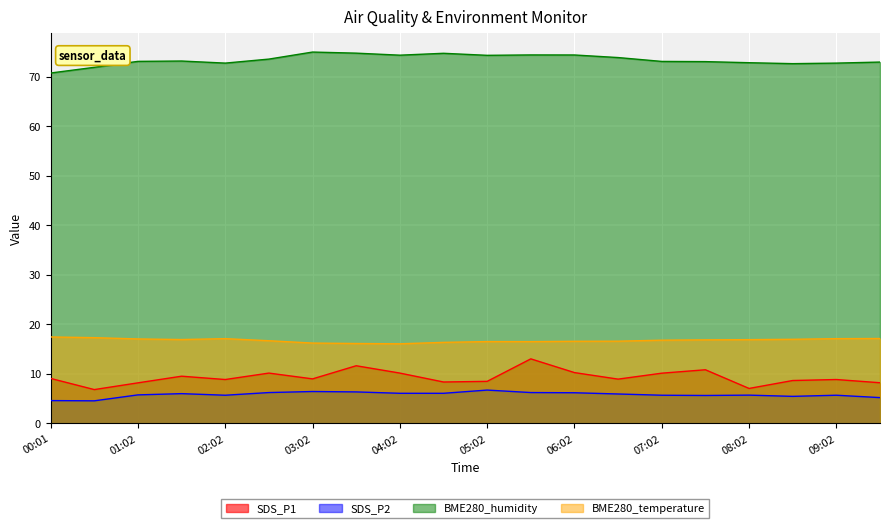

How many lines are shown in the chart?

4